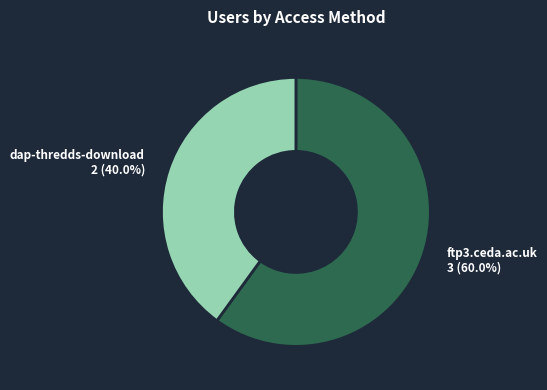

What percentage is NOT represented by ftp3.ceda.ac.uk?

40.0%